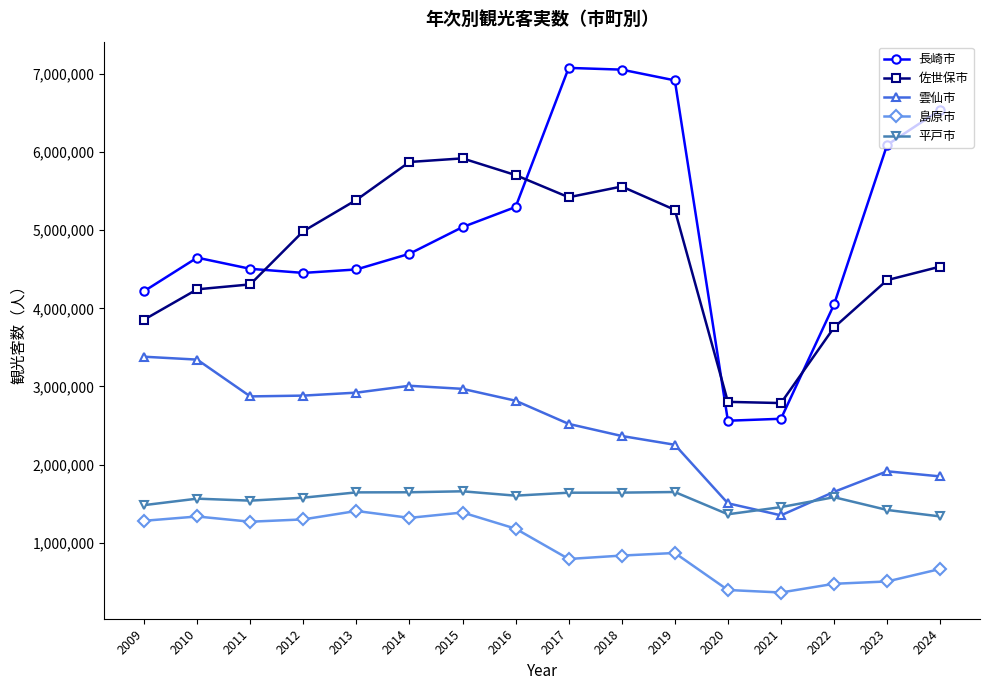

What is the spread (max minus min) of values at 2014?

4556021